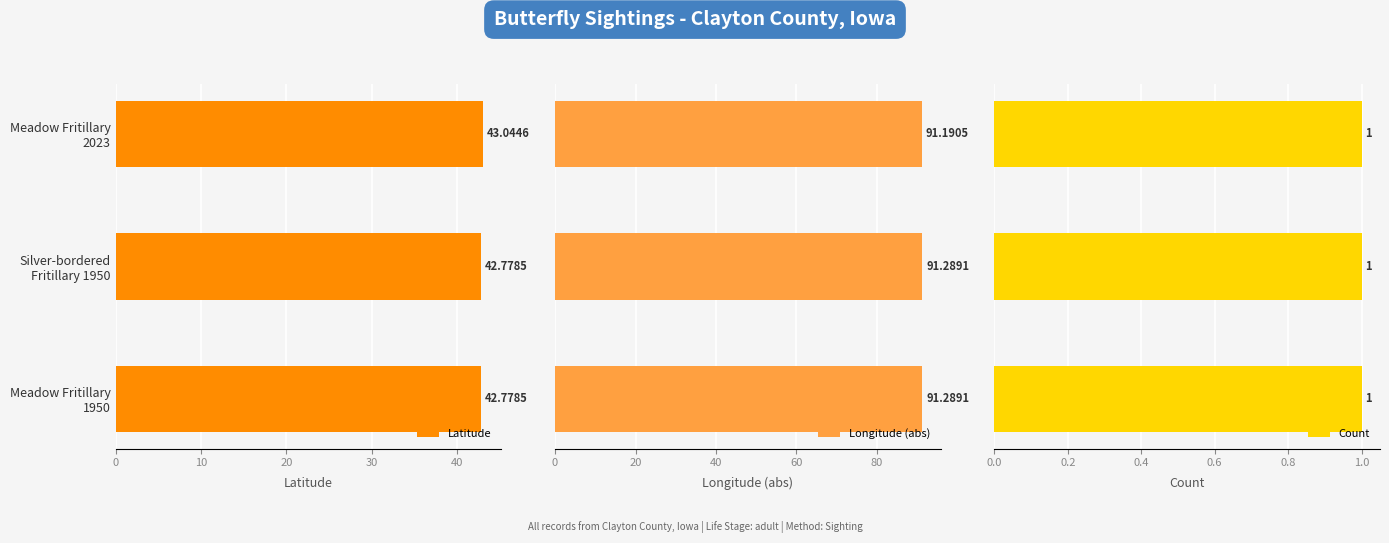

What is the difference between the maximum and minimum values in the Latitude series?

0.3